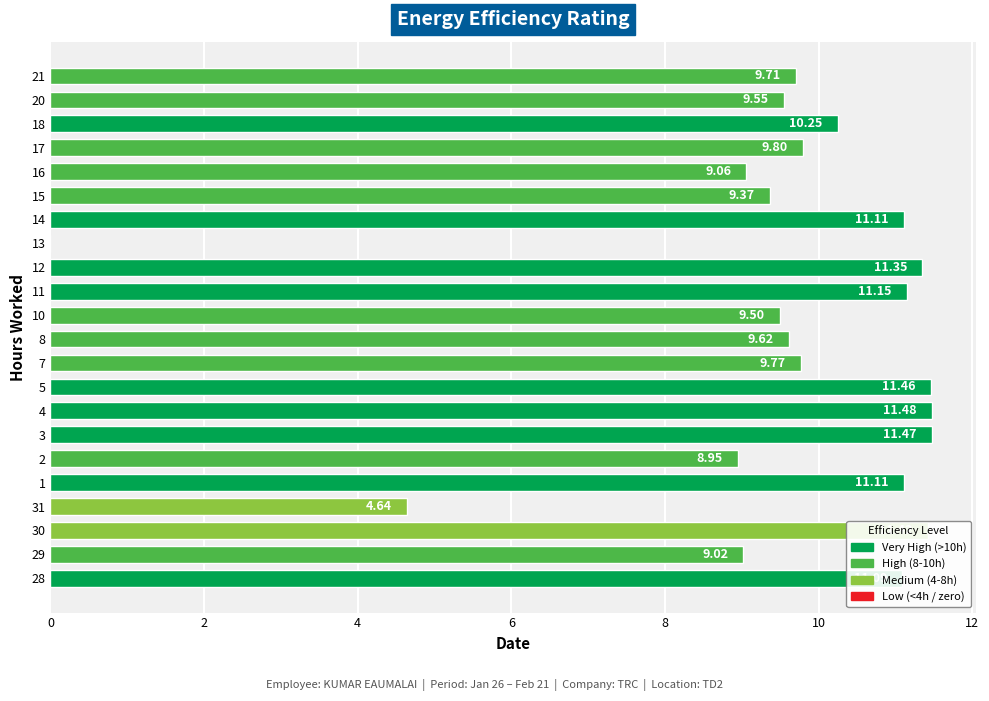

What is the sum of all values?

210.9